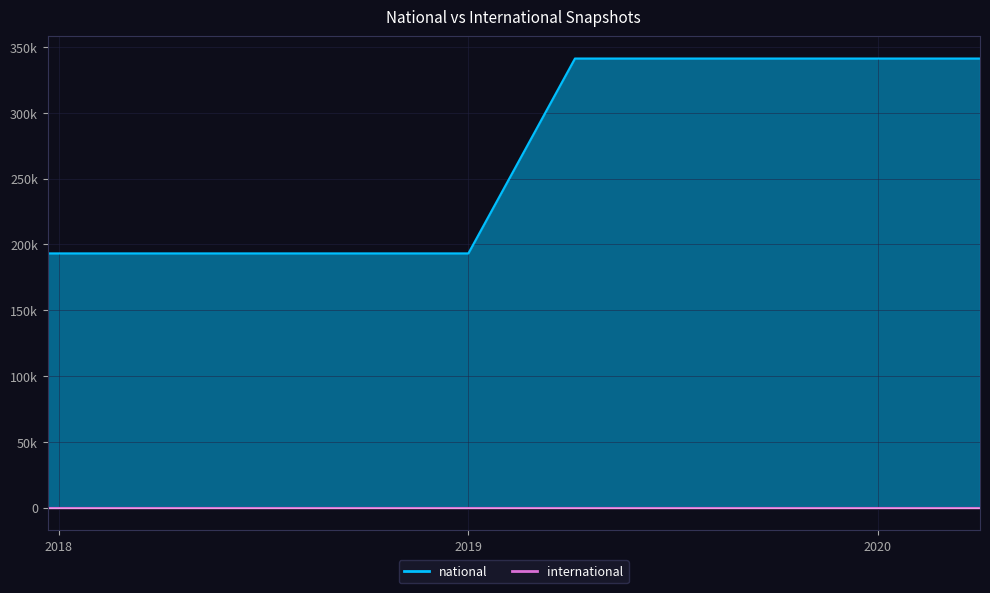

Does the chart have visible grid lines?

Yes